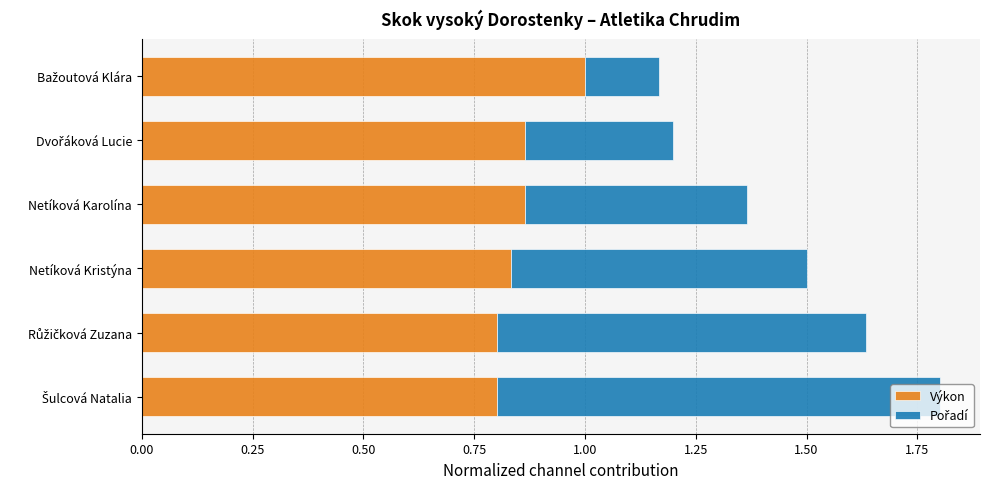

What is the total value across all series at Netíková Karolína?

1.4